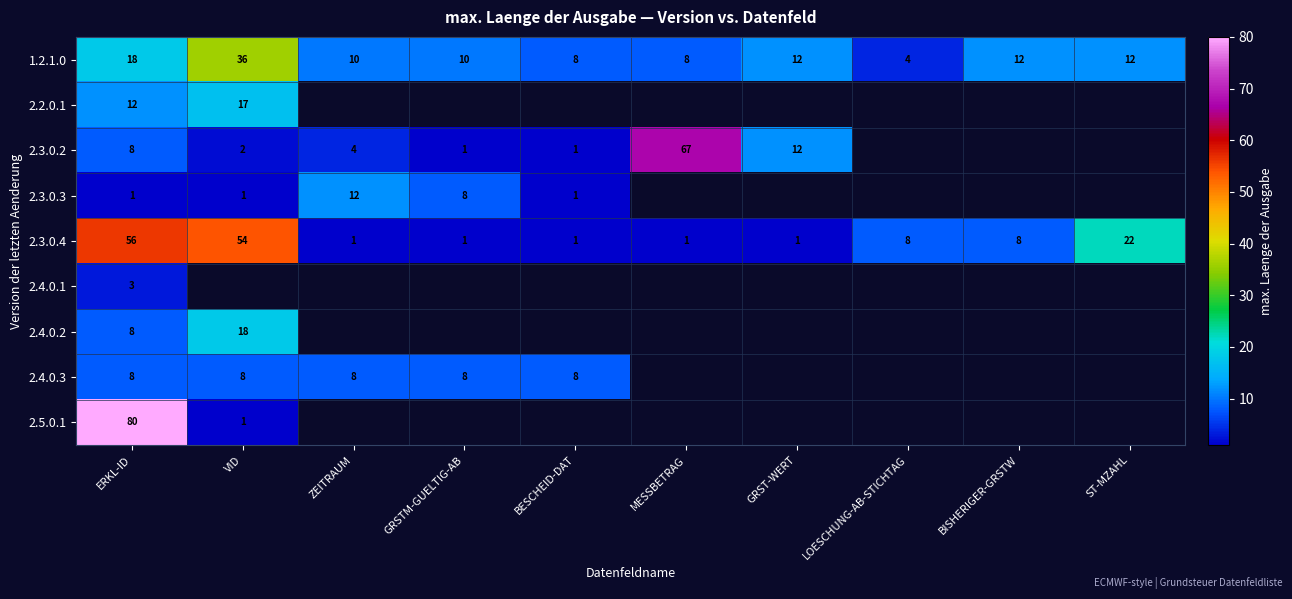

What is the spread (max minus min) of values at ERKL-ID?

79